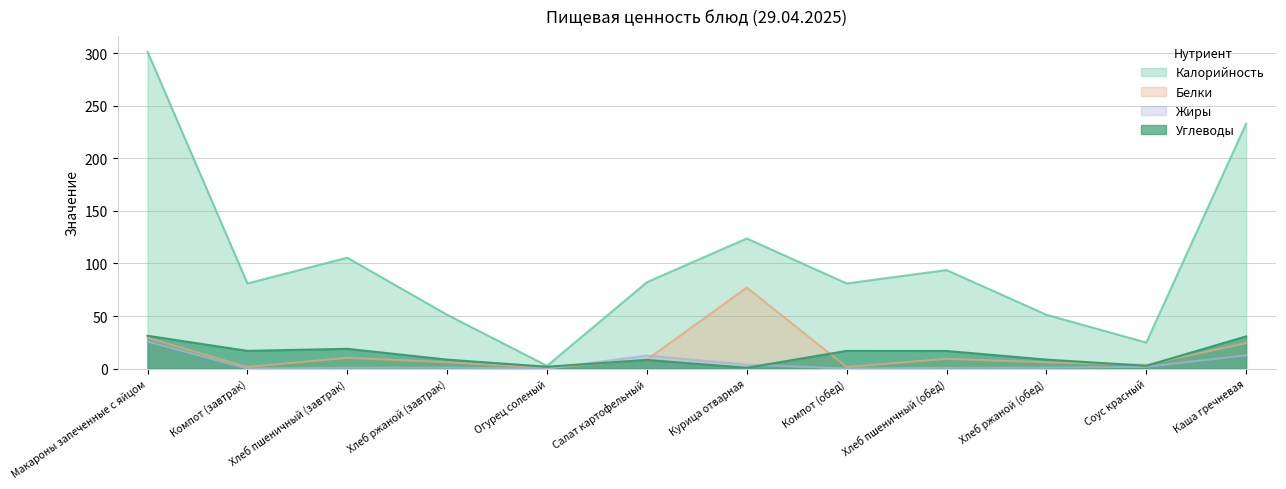

Is the value of Калорийность at Курица отварная greater than the value of Углеводы at Хлеб пшеничный (завтрак)?

Yes